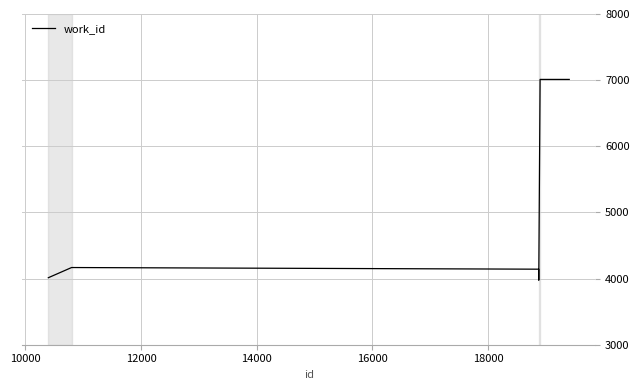

What is the difference between the maximum and minimum values?

3036